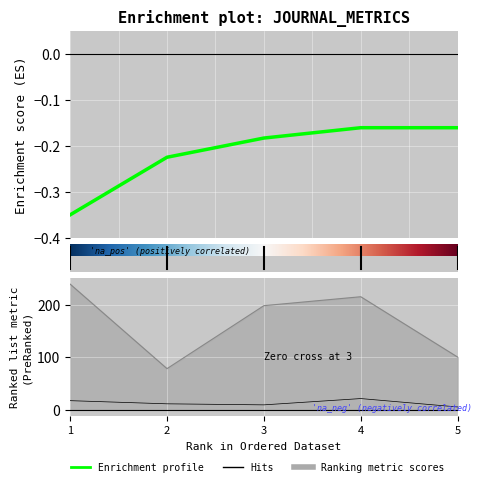

Reading left to right, list all the values displayed in this chart.

H index: -0.3	-0.2	-0.2	-0.2	-0.2
Total Docs. (2004): 17.0	11.0	9.0	21.0	5.0
Total Docs. (3years): 239.0	78.0	198.0	215.0	100.0